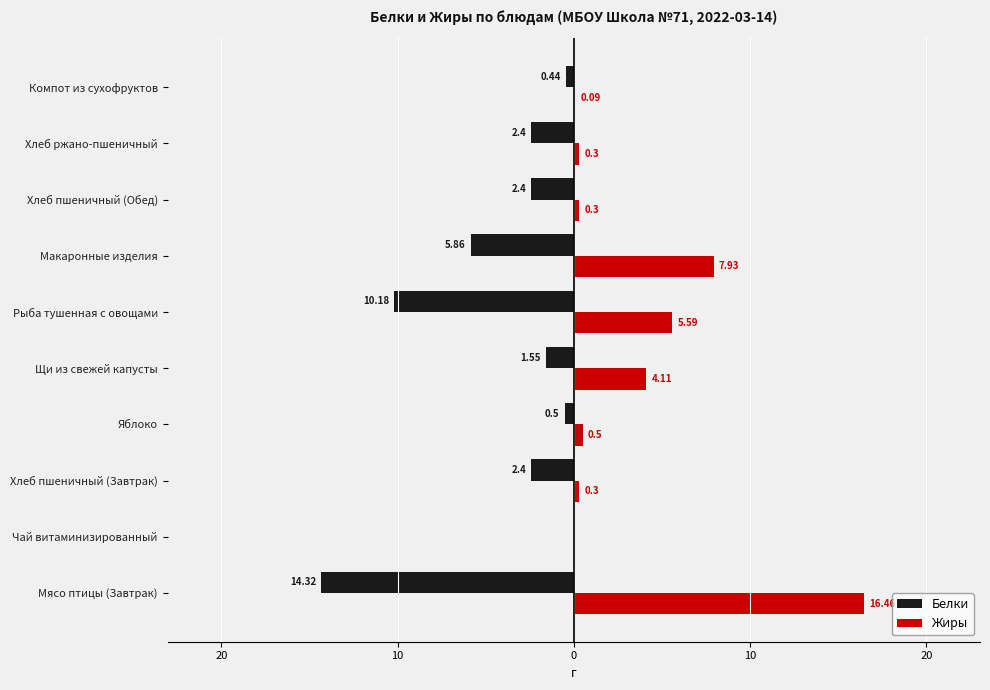

What are all the series names shown in the legend?

Белки, Жиры